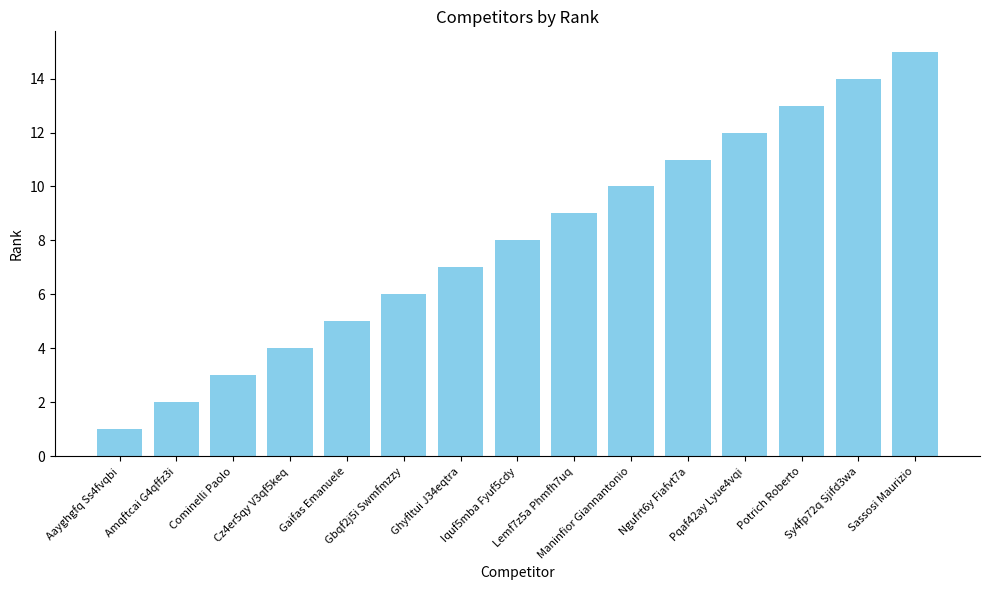

How many bars are there in total?

15